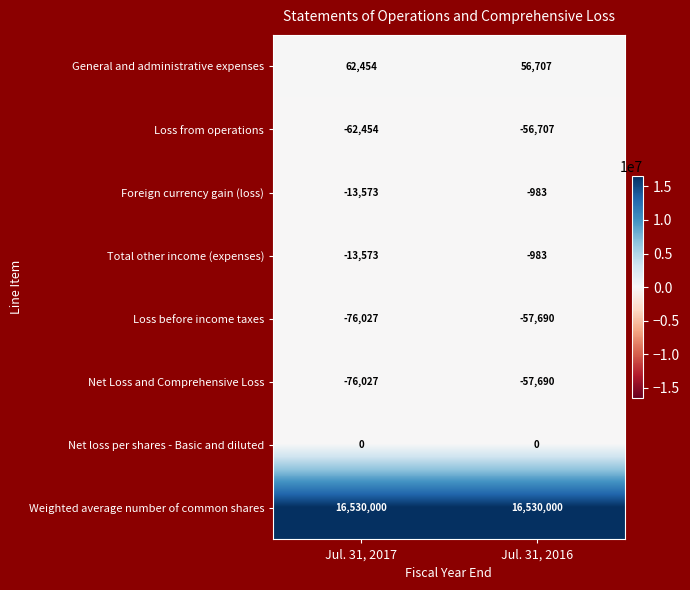

What is the difference between the highest and lowest values at Jul. 31, 2017?

16606027